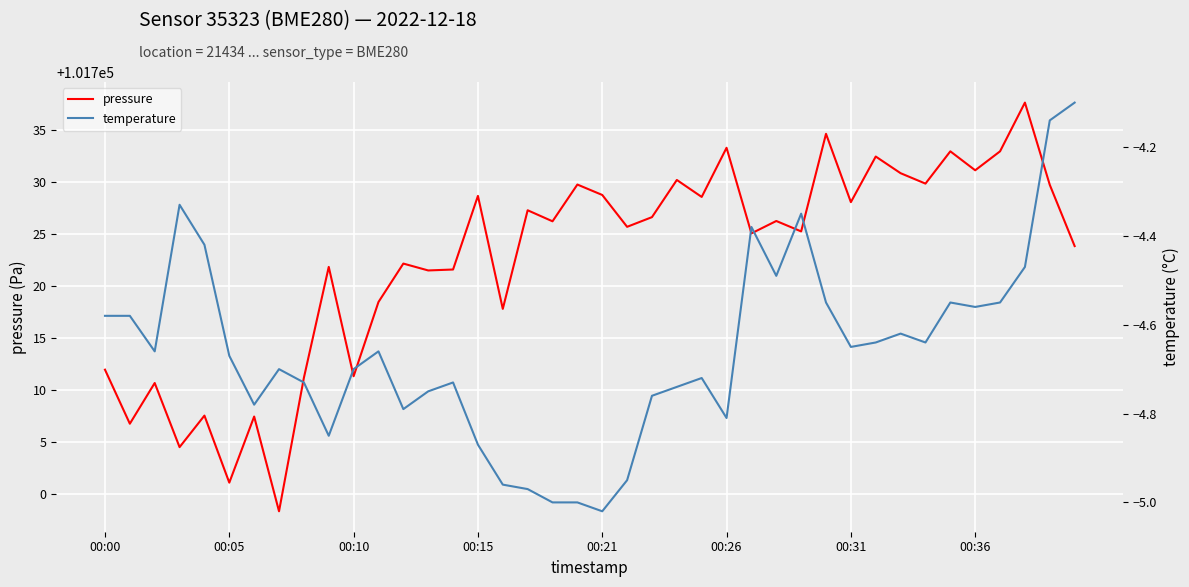

What is the highest value of the pressure series?

101737.6